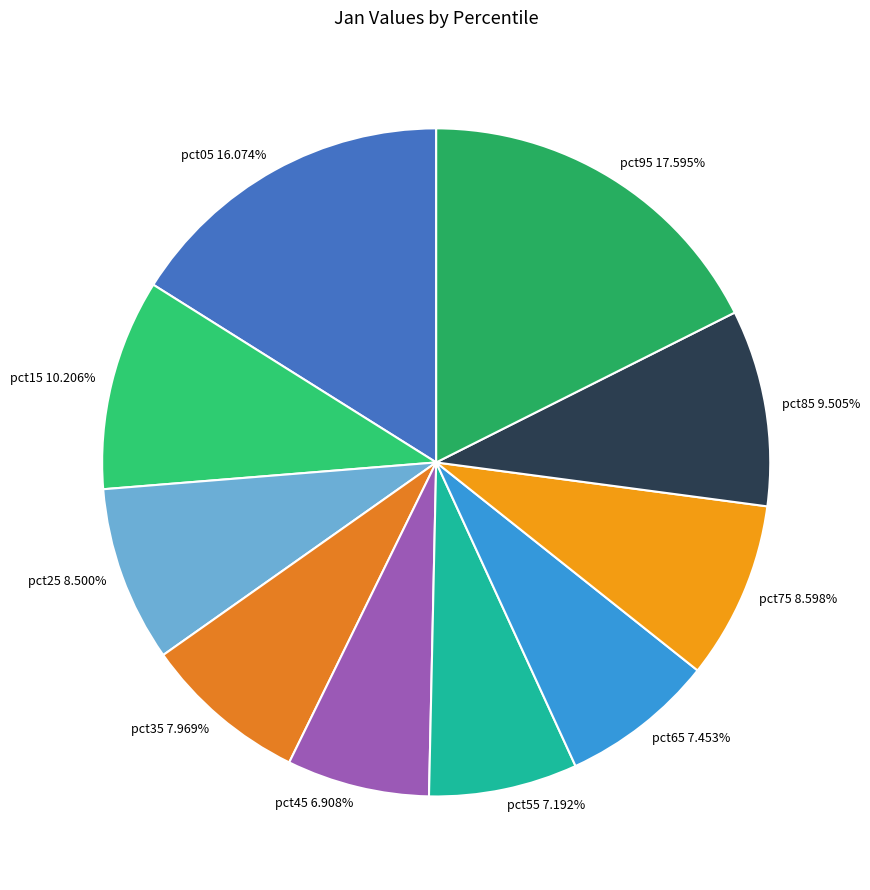

True or false: pct75 accounts for 18% of the total.

False